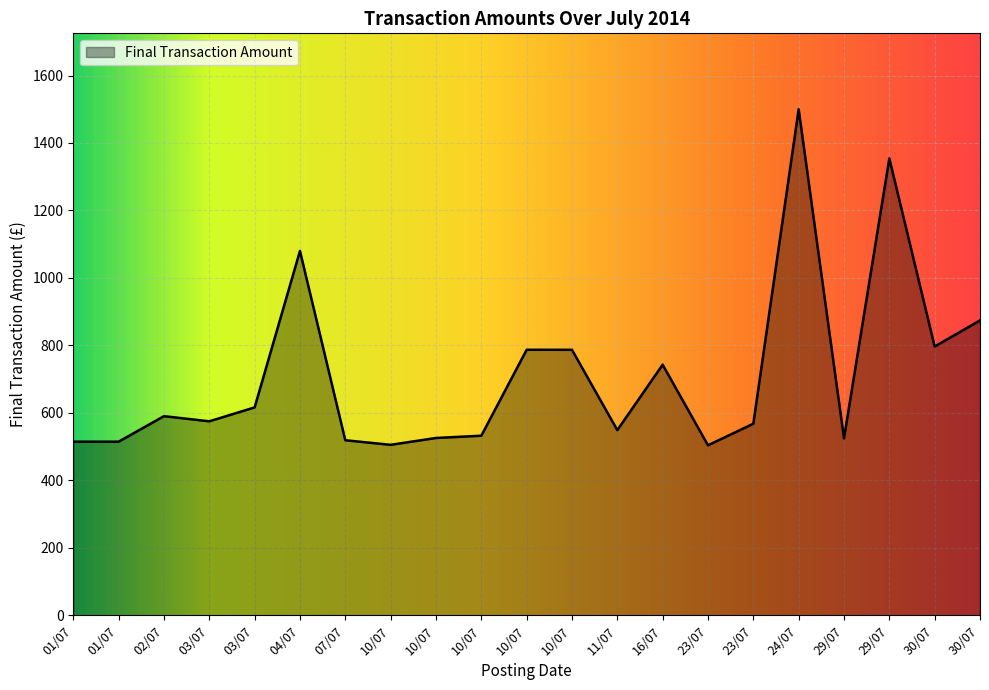

What is the value of the 14th point from the left?

743.0